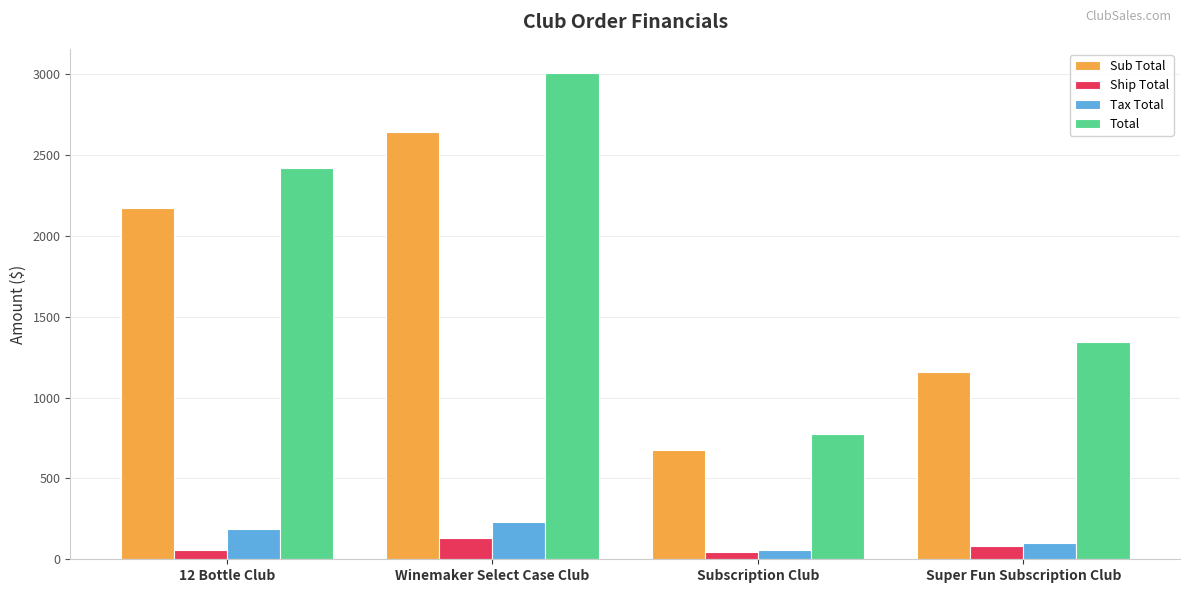

What is the difference between the maximum and second lowest values in the Tax Total series?

130.7